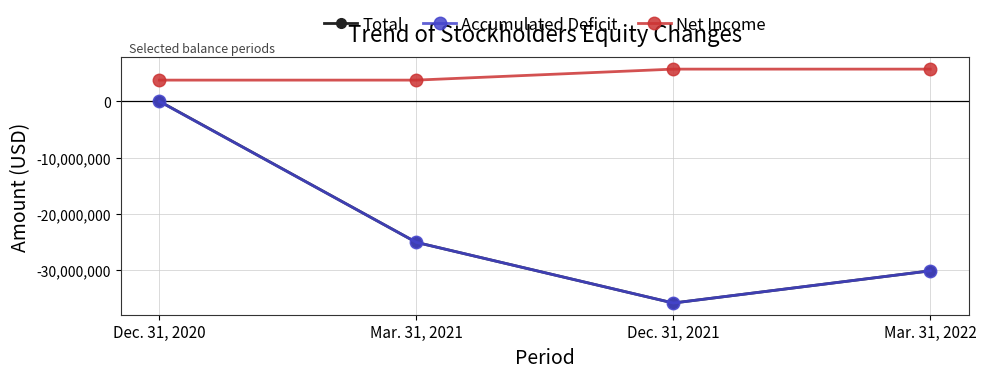

Which series has the largest range (max minus min)?

Total